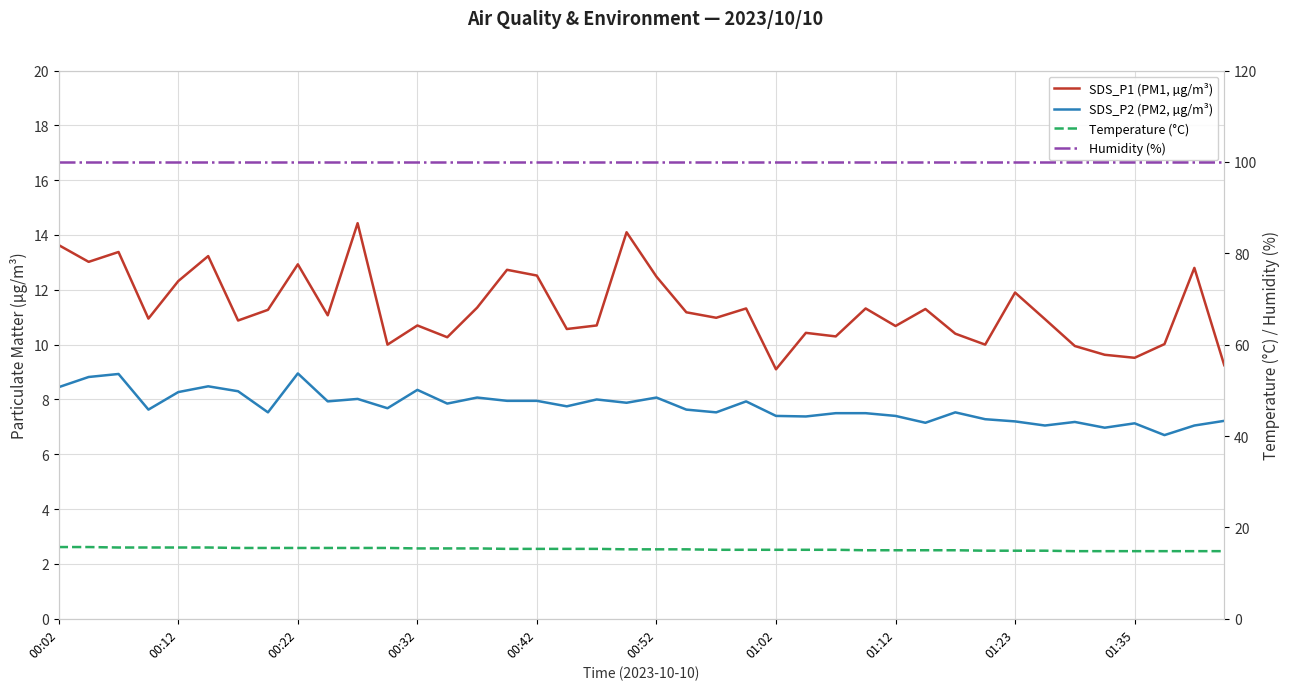

How many series are shown in this chart?

4